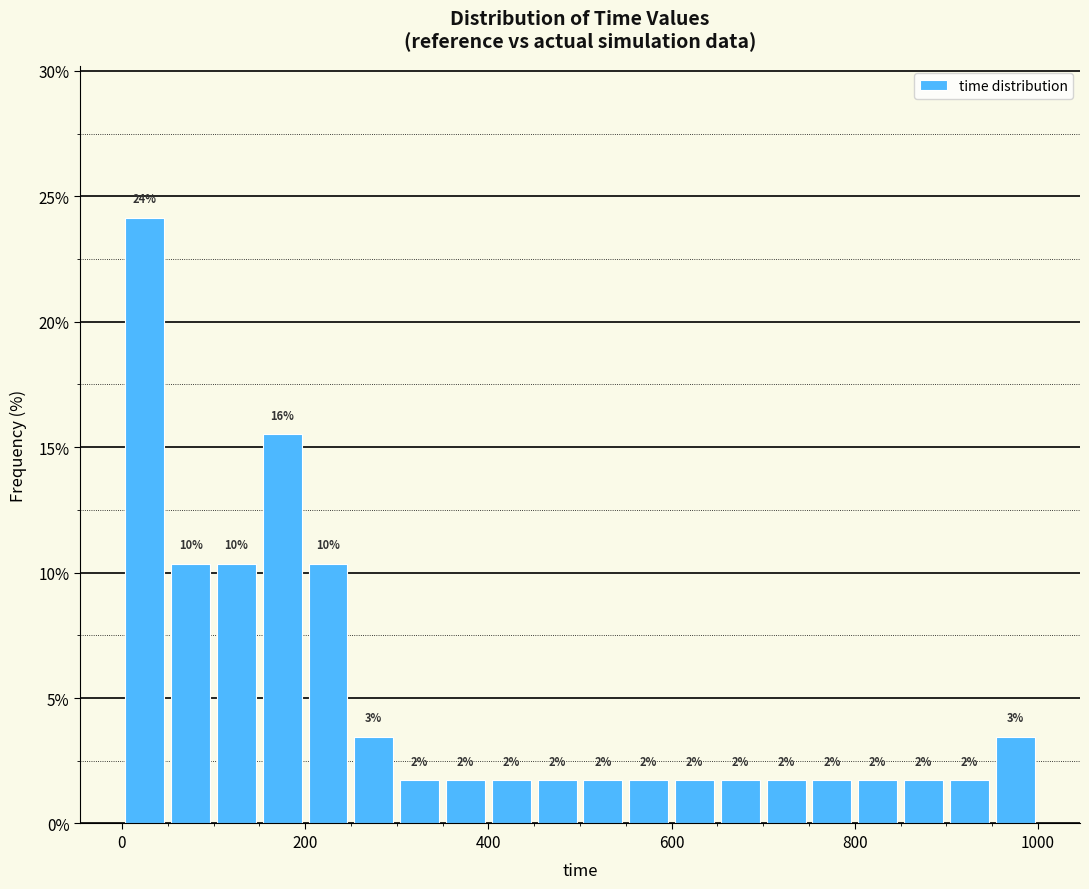

Around what value on the x-axis is the tallest bar? Give the approximate position of its centre, as read against the axis.

20